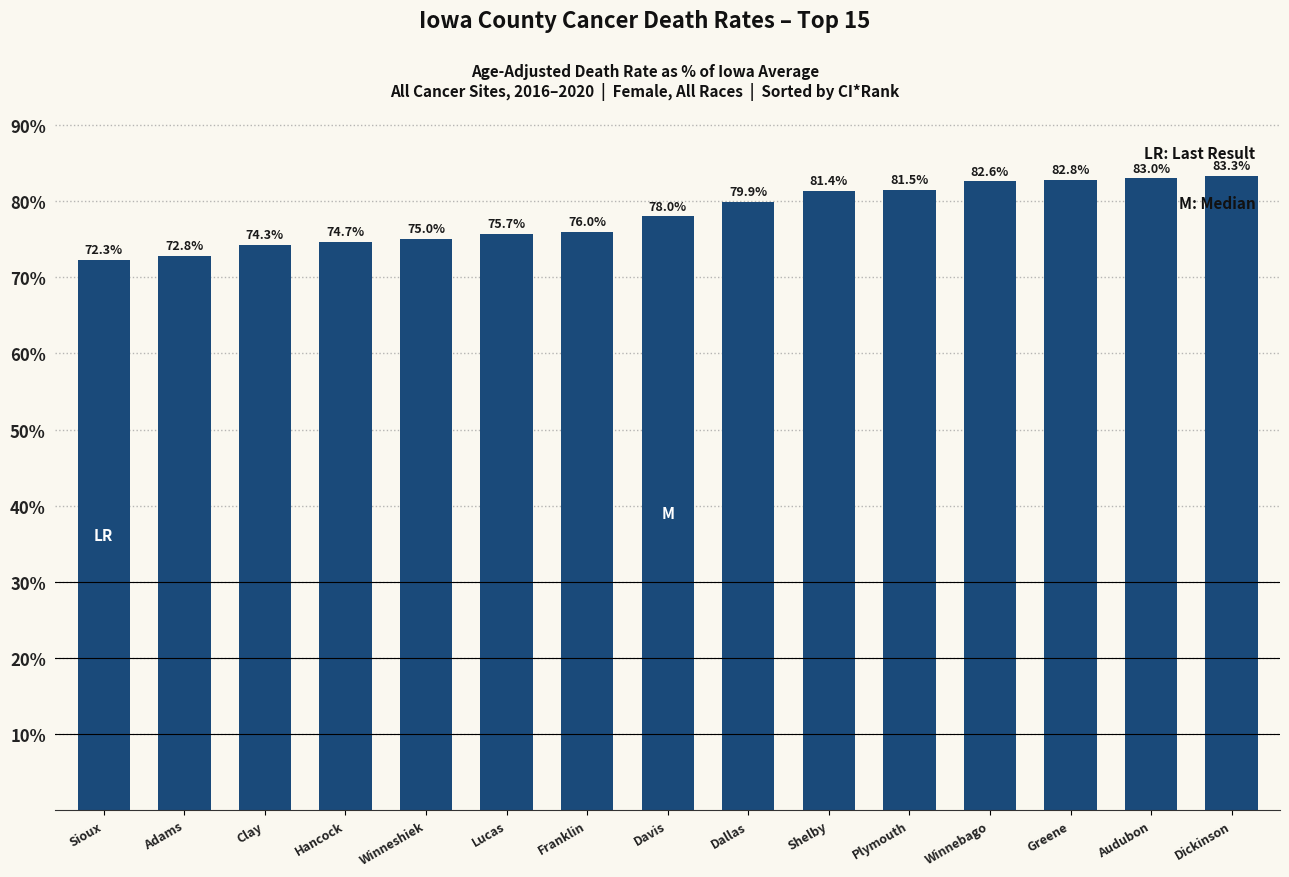

Rank the categories by value from highest to lowest.

Dickinson, Audubon, Greene, Winnebago, Plymouth, Shelby, Dallas, Davis, Franklin, Lucas, Winneshiek, Hancock, Clay, Adams, Sioux